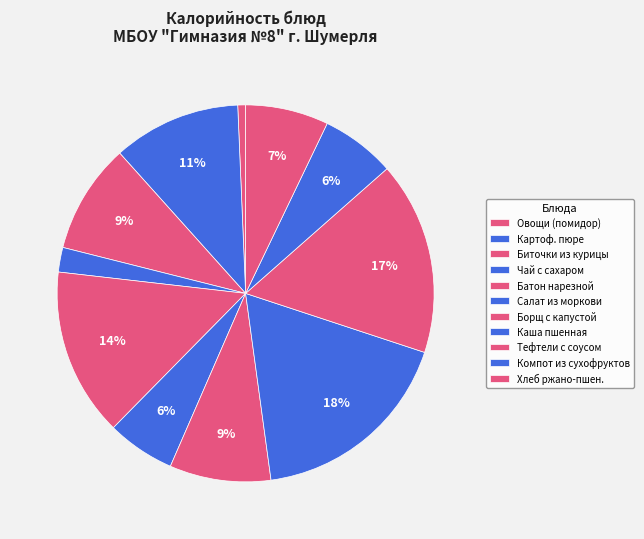

How many segments does this pie chart have?

11